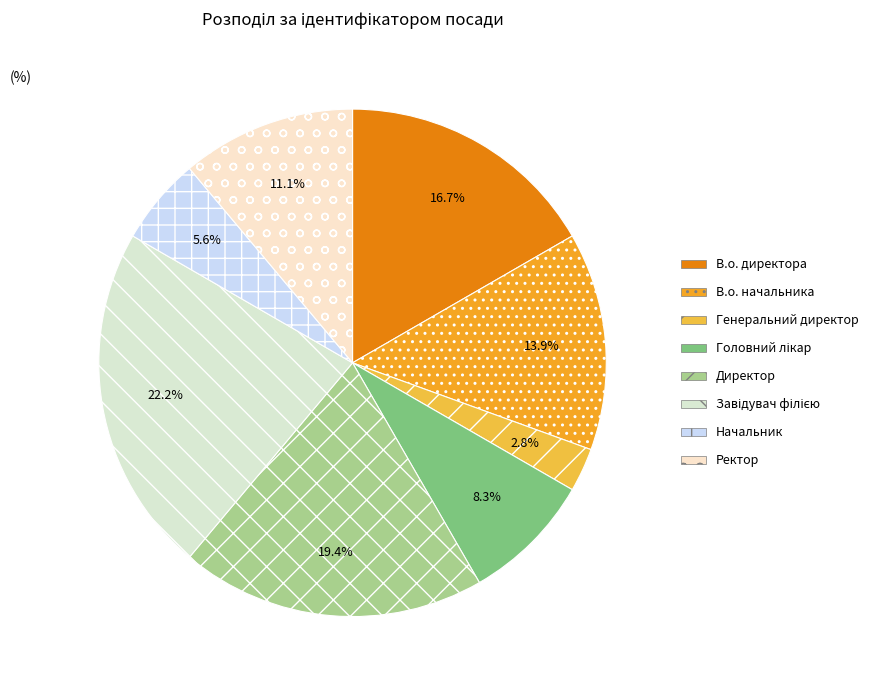

Does Завідувач філією represent more than half of the total?

No